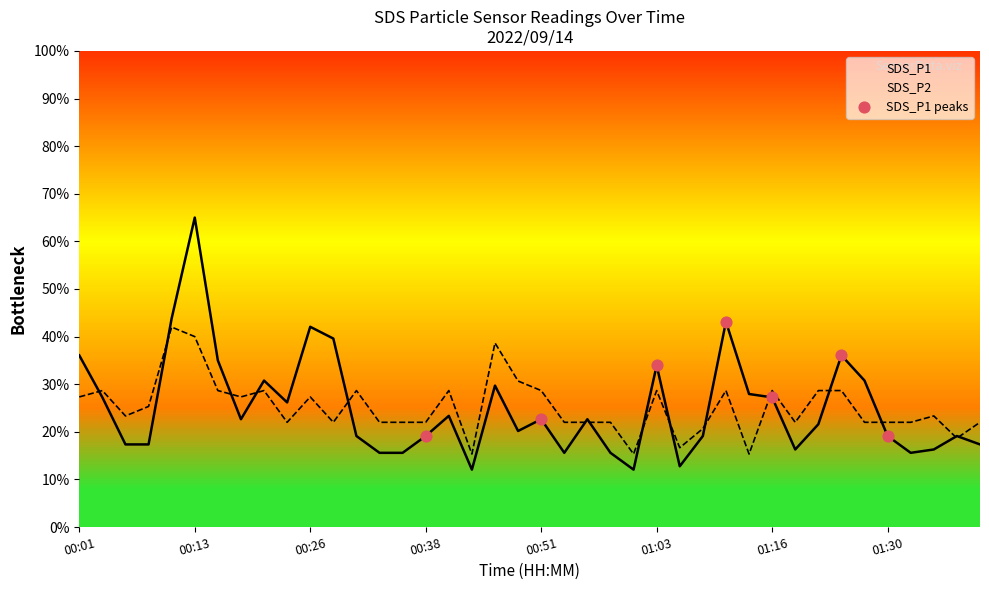

Which series has the widest spread of values?

SDS_P1